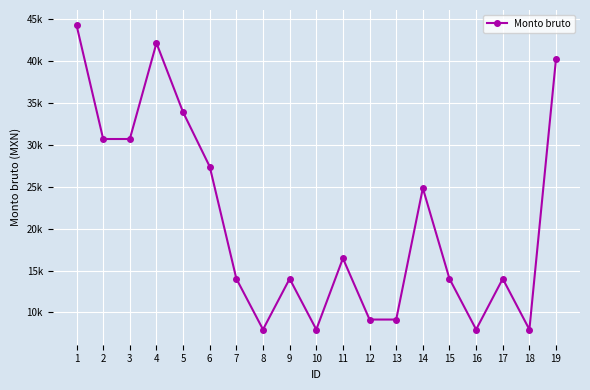

At which category does the chart reach its peak across all series?

1